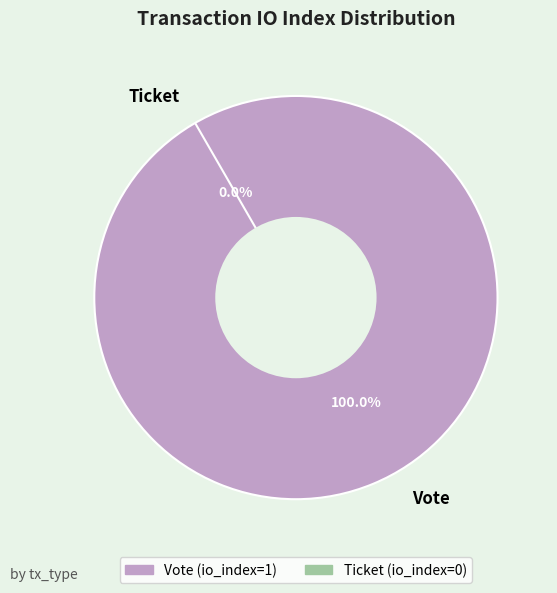

To the nearest percent, what is the difference between the largest and smallest slice percentages?

100%